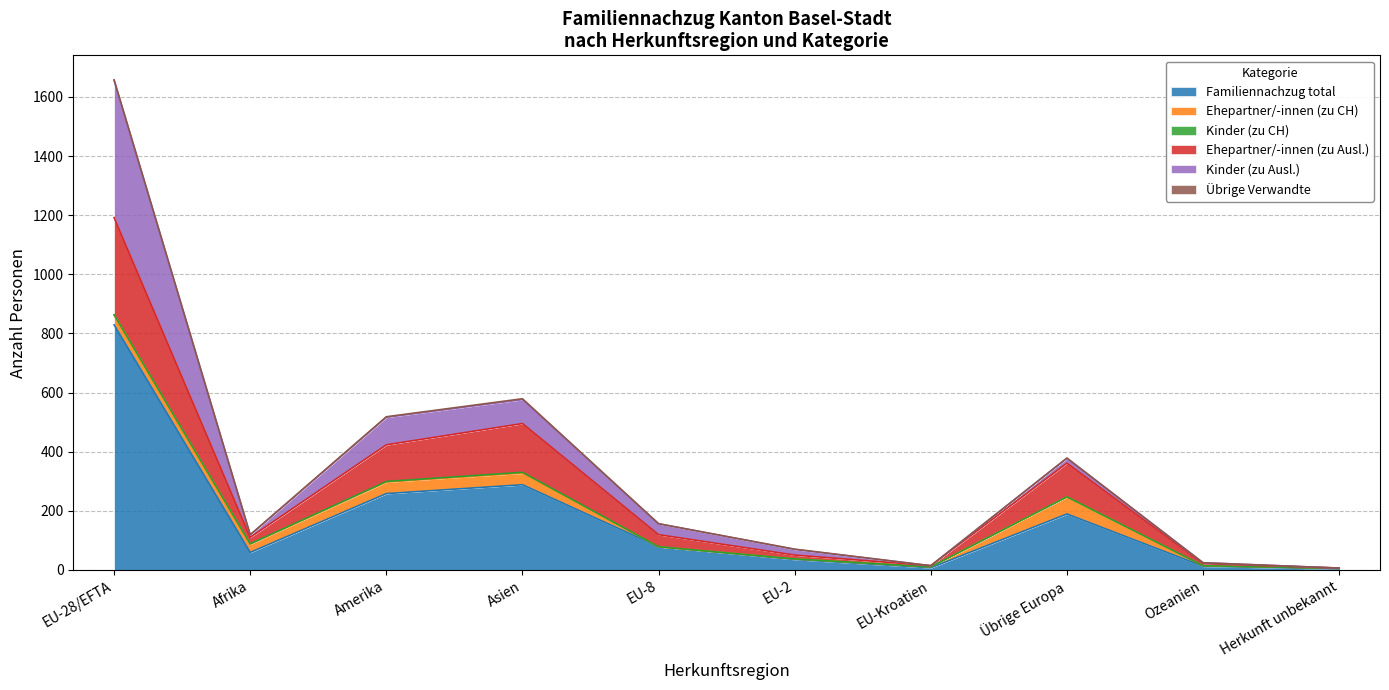

Reading right to left, extract all data points from this chart.

Familiennachzug total: 3	12	189	7	35	78	288	258	59	829
Ehepartner/-innen (zu CH): 2	2	58	3	2	0	39	39	28	33
Kinder (zu CH): 0	0	0	0	0	0	3	2	1	1
Ehepartner/-innen (zu Ausl.): 1	7	114	4	13	41	165	124	22	329
Kinder (zu Ausl.): 0	3	17	0	19	37	81	93	8	464
Übrige Verwandte: 0	0	0	0	1	0	3	2	1	2